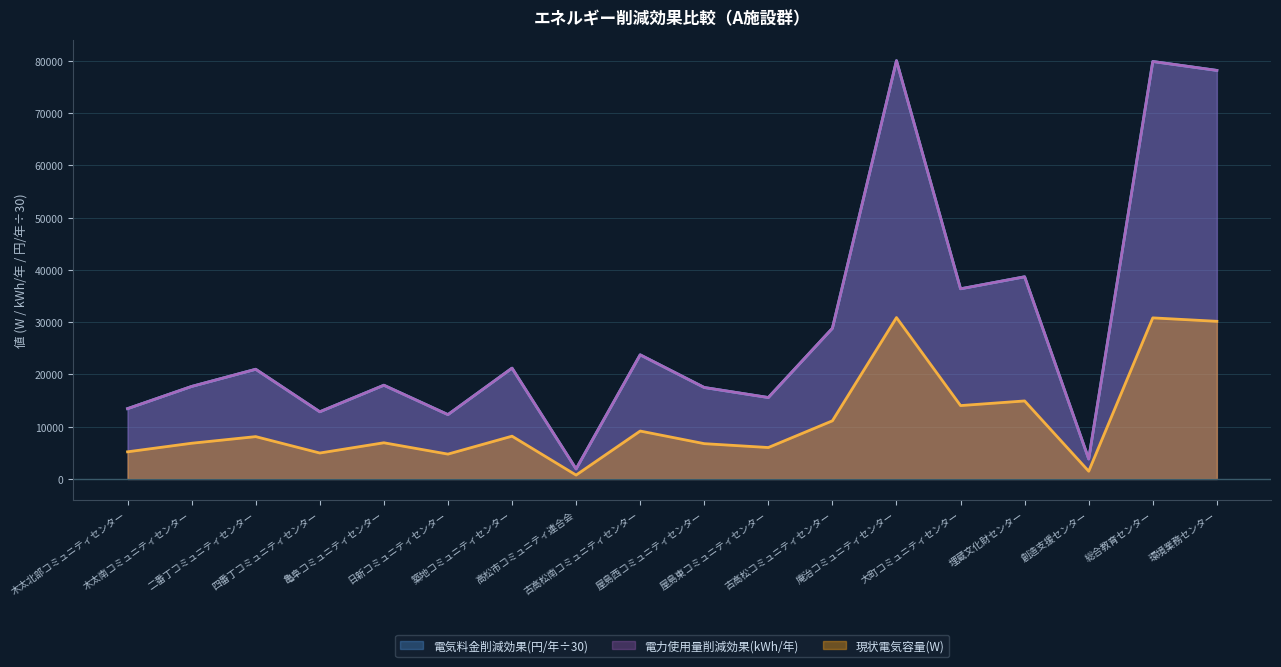

What is the total value across all series at 築地コミュニティセンター?

50579